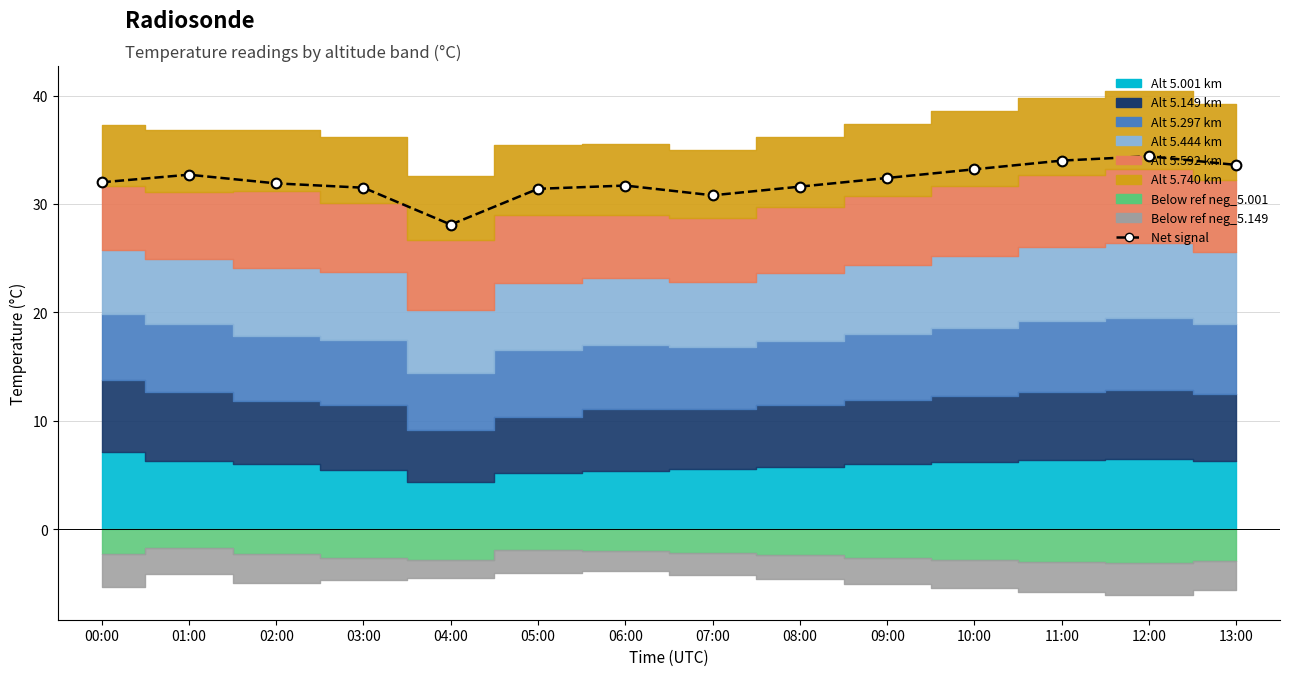

What is the difference between the values at 08:00 and 05:00?

0.2